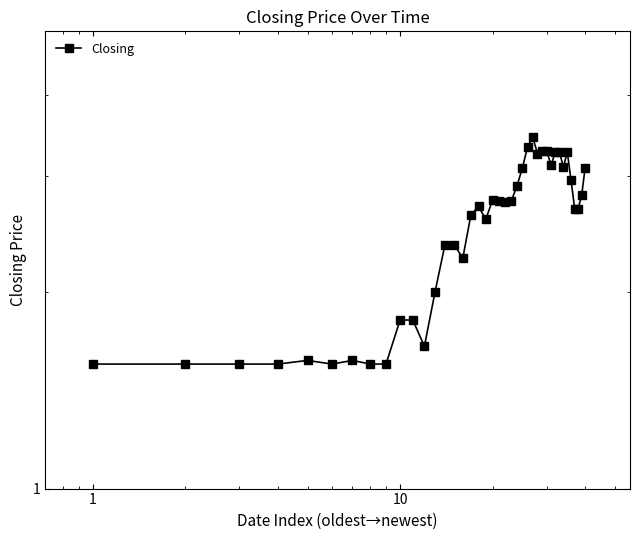

How many distinct data groups are displayed?

1